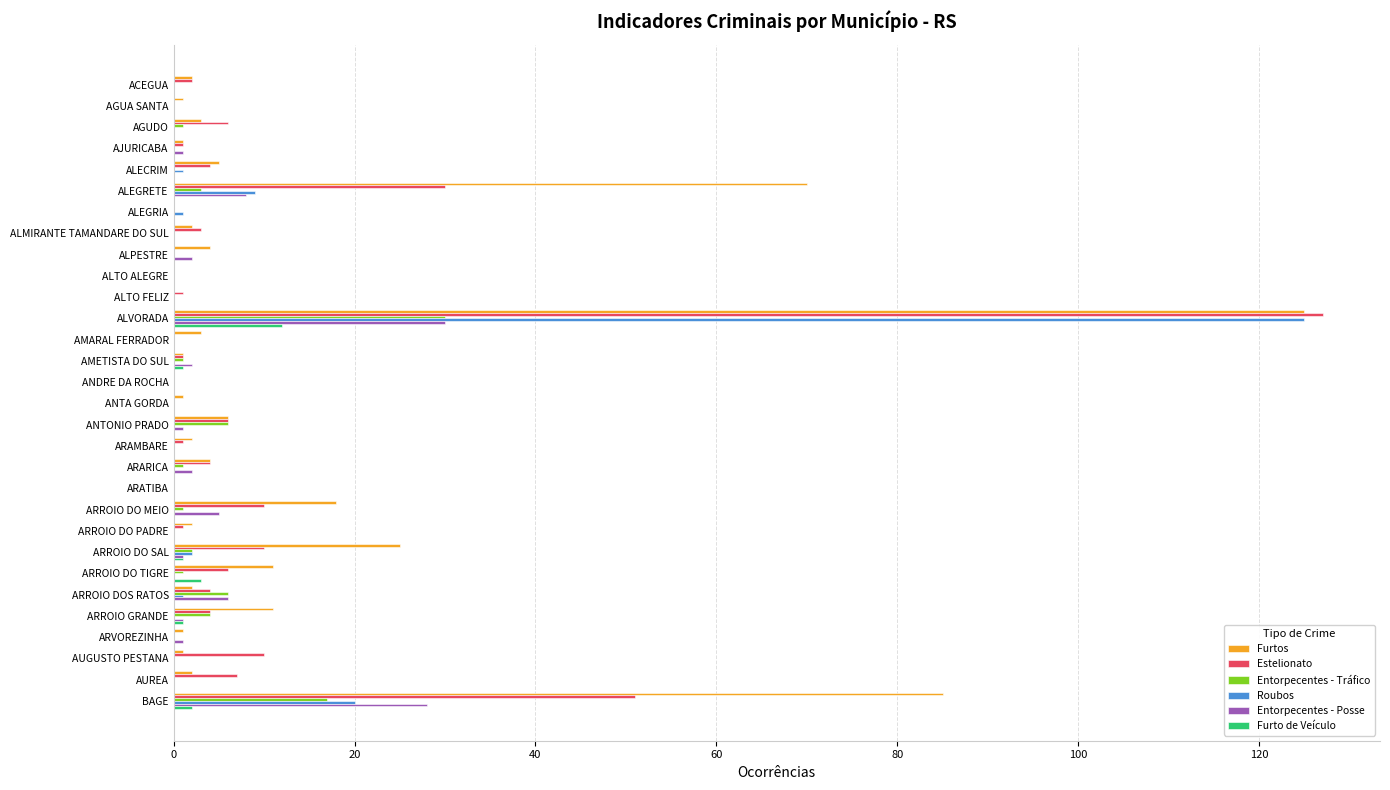

At which category does the chart reach its peak across all series?

ALVORADA